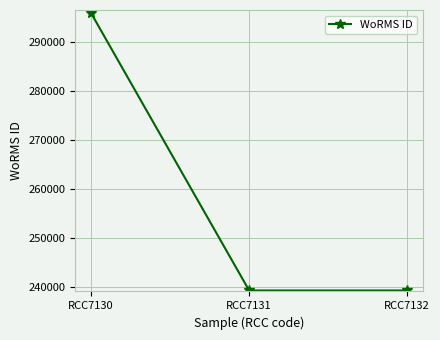

Is it true that the value at RCC7130 is 295864?

True